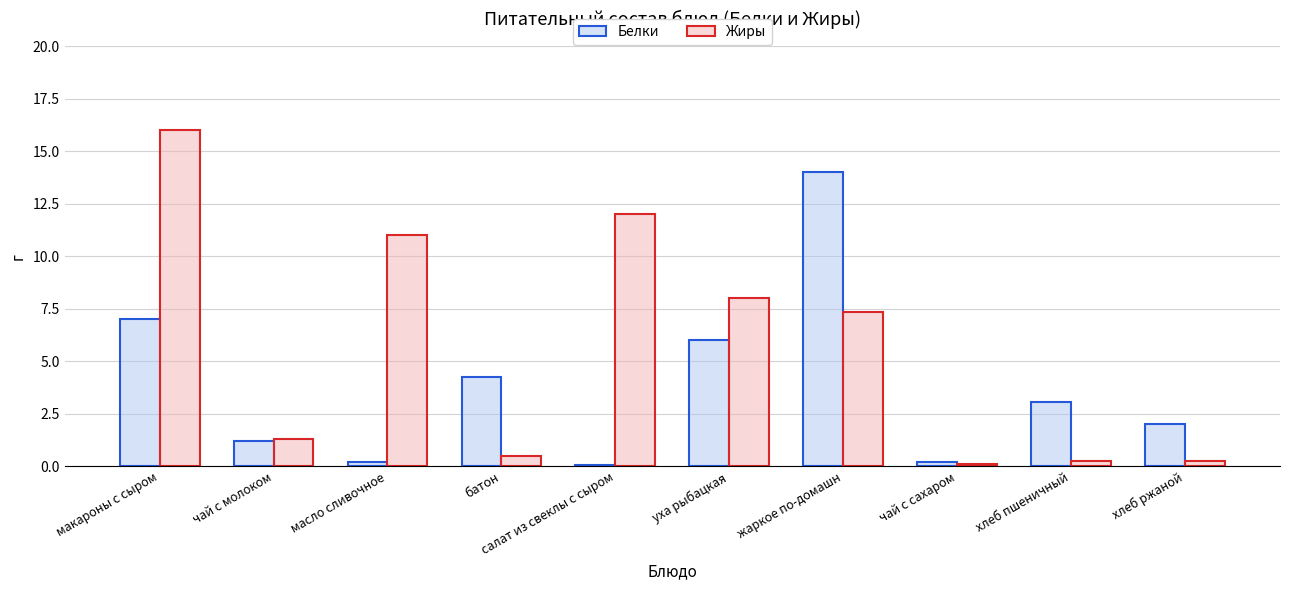

List the series in order of their peak value, lowest first.

Белки, Жиры